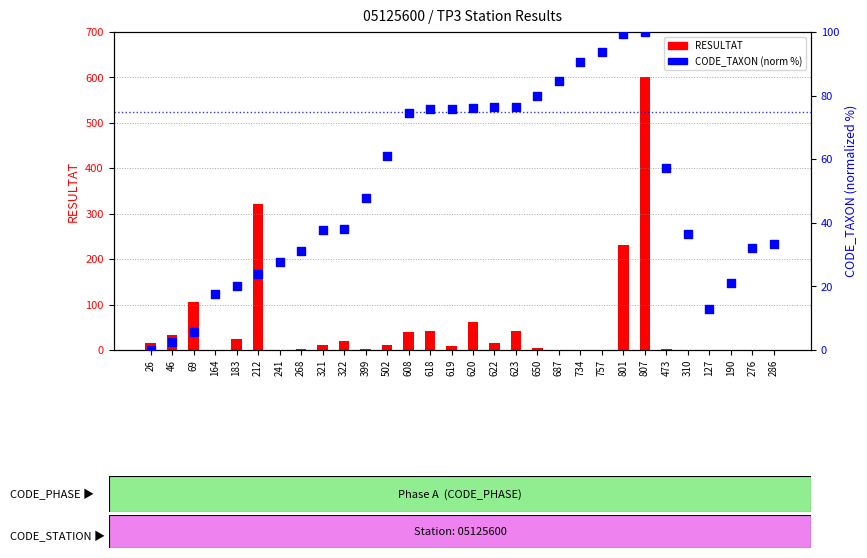

Which series has the largest Y range (max minus min)?

RESULTAT